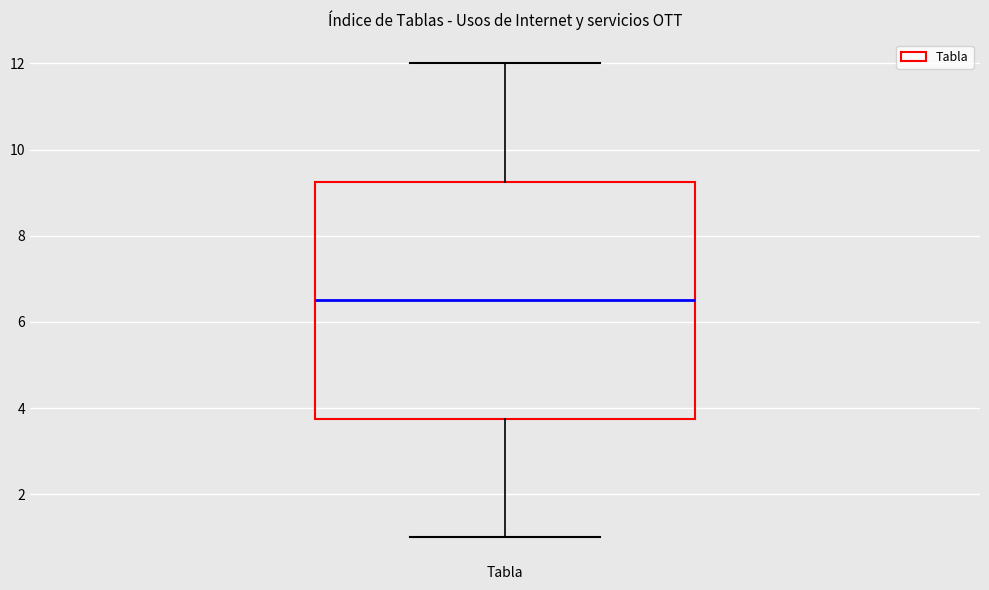

Transcribe this box plot: give where the median line is, the range the box spans, and where the two whiskers end, as read against the y-axis. The values are not printed on the chart, so give them approximately, as read against the axis.

median 6.6, box 3.8 to 9.2, whiskers 1.0 to 12.0